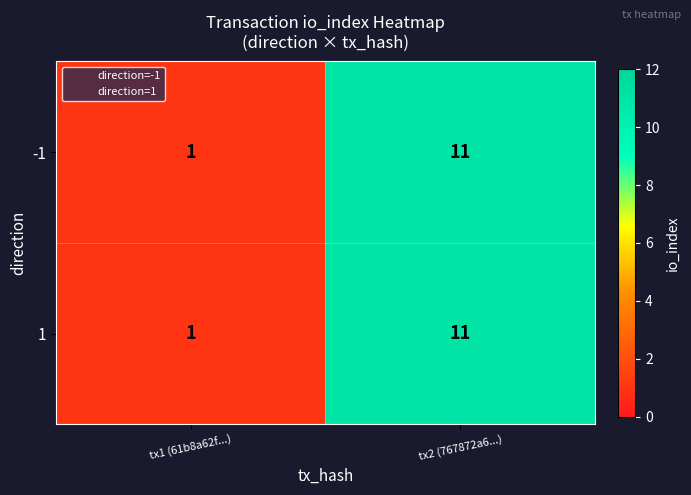

Is it true that -1 equals 20 at tx2 (767872a6...)?

False